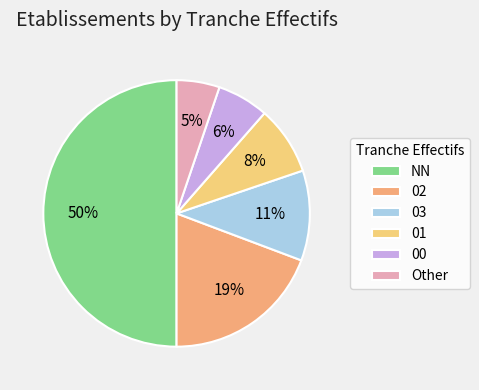

Do NN and Other together represent more than half of the pie?

Yes